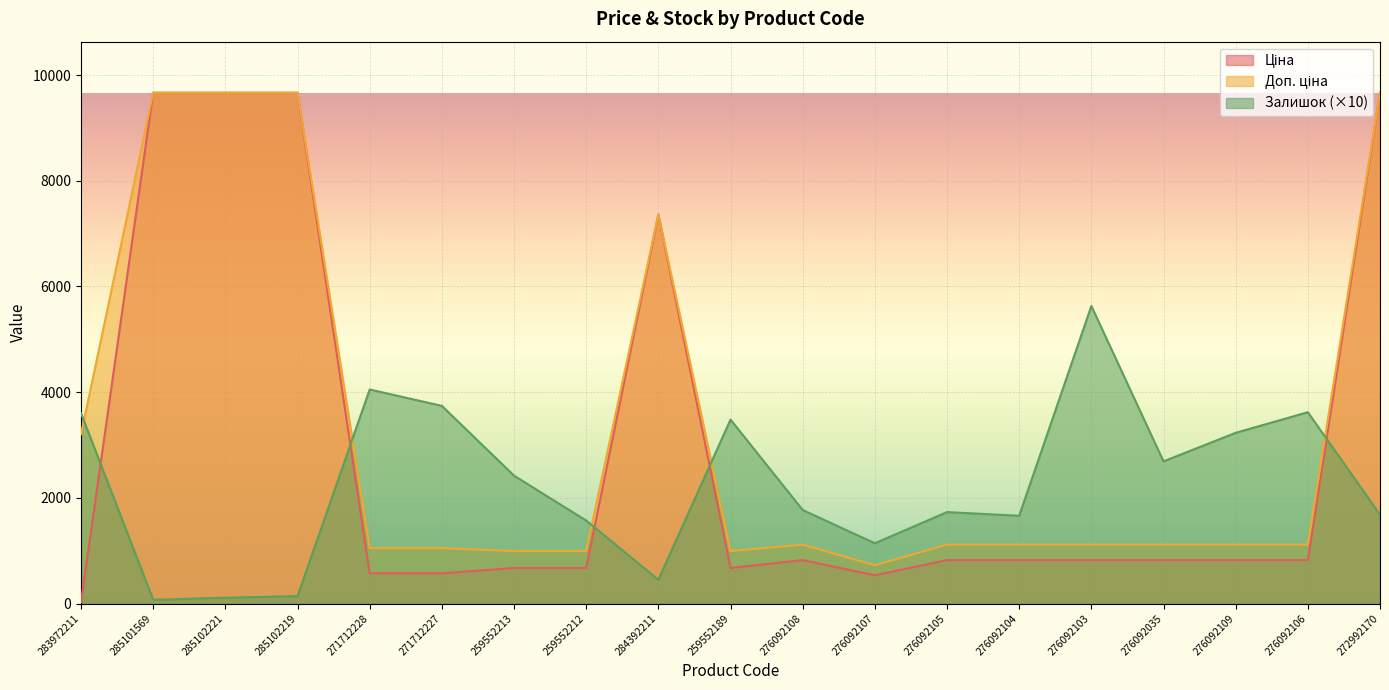

Where is Доп. ціна nearest to the value 5194?

283972211